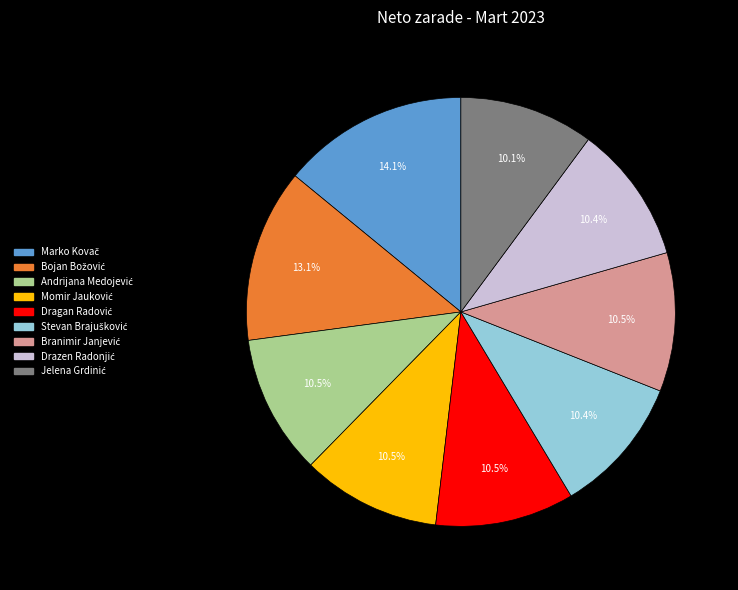

Does any single category account for the majority?

No